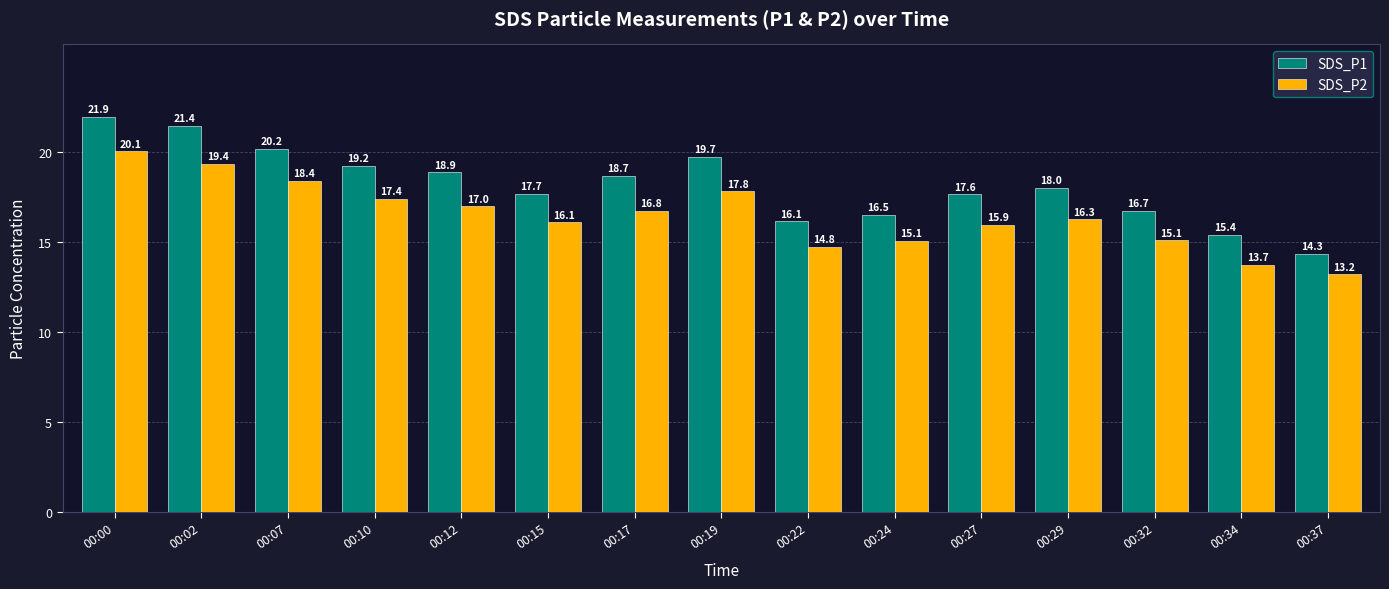

At which category does the chart reach its minimum across all series?

00:37